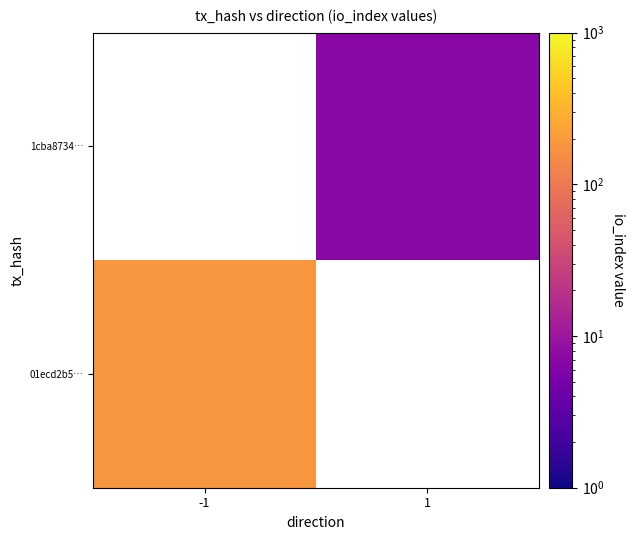

At how many categories does at least one series exceed 101?

1